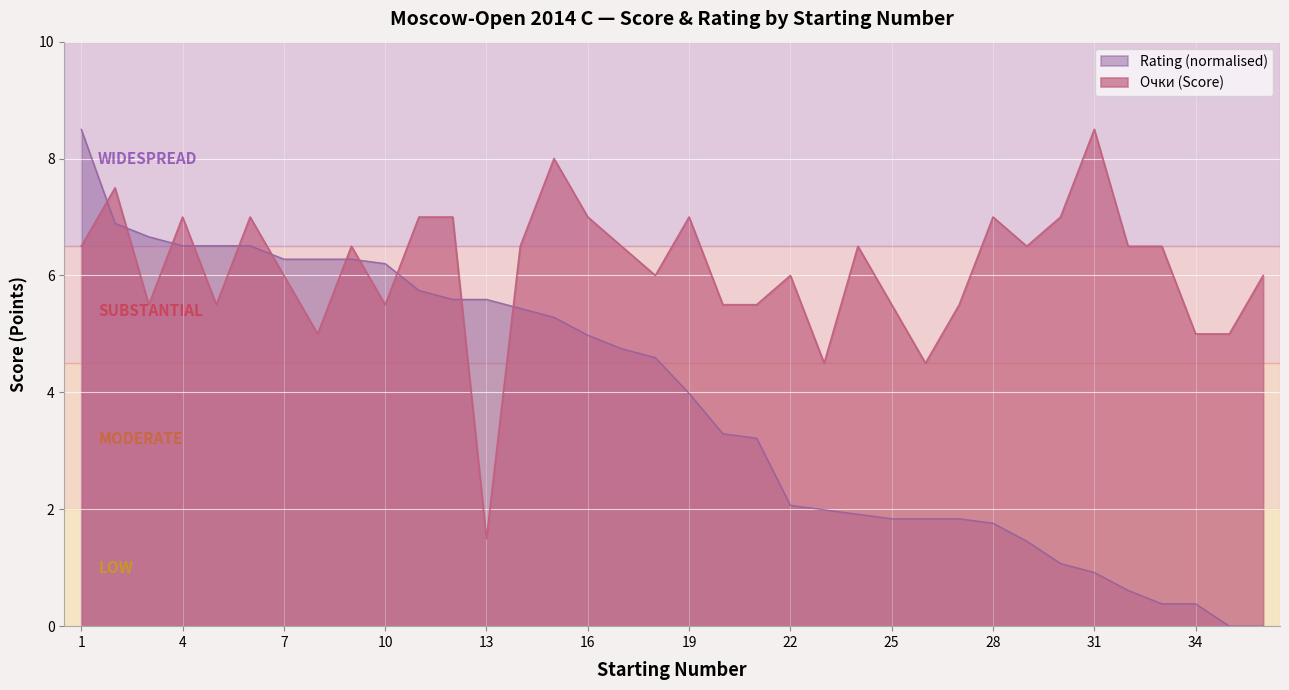

What is the value of the Очки point at the 27th from the left?

5.5